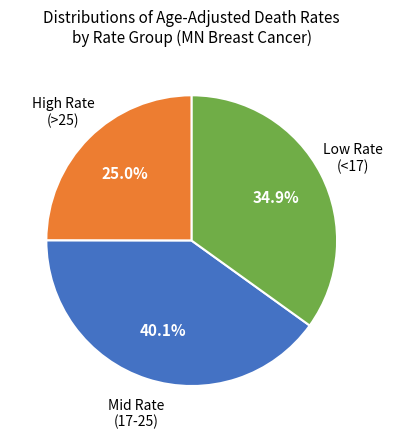

Does any single category account for the majority?

No